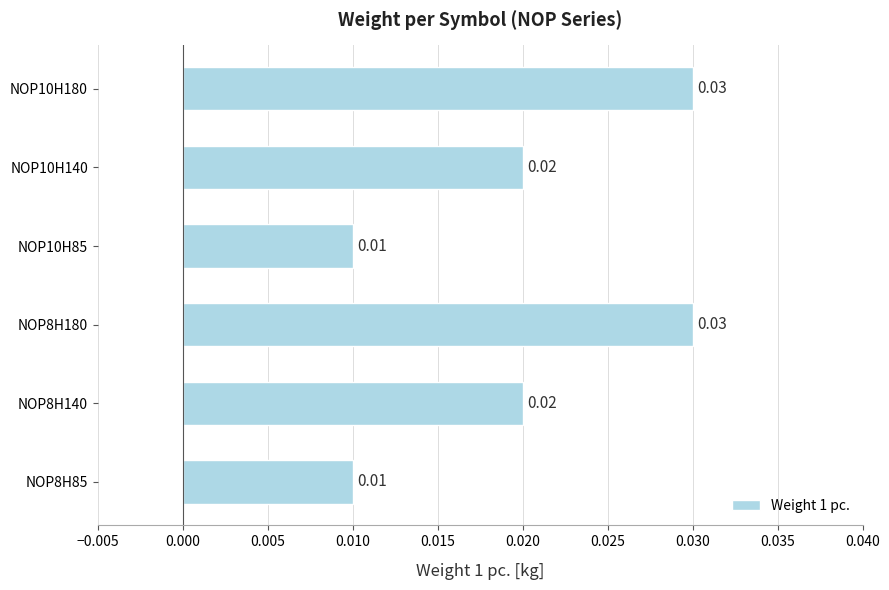

How many bars are there in total?

6